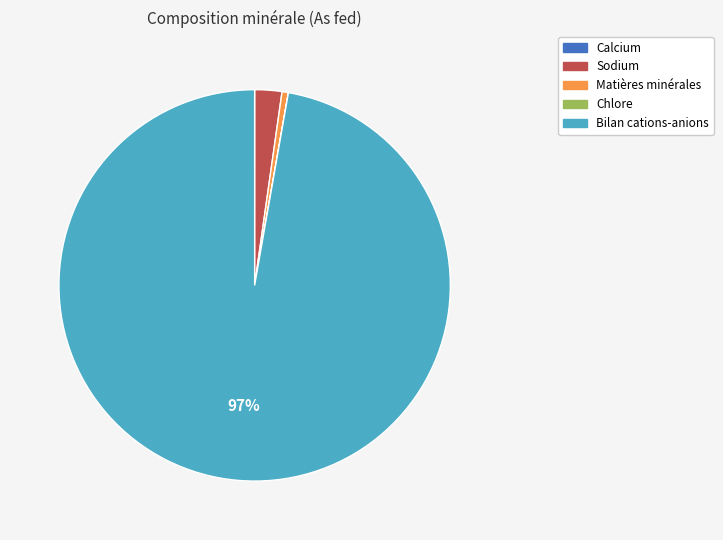

To the nearest percent, what is the combined percentage of Matières minérales and Bilan cations-anions?

98%